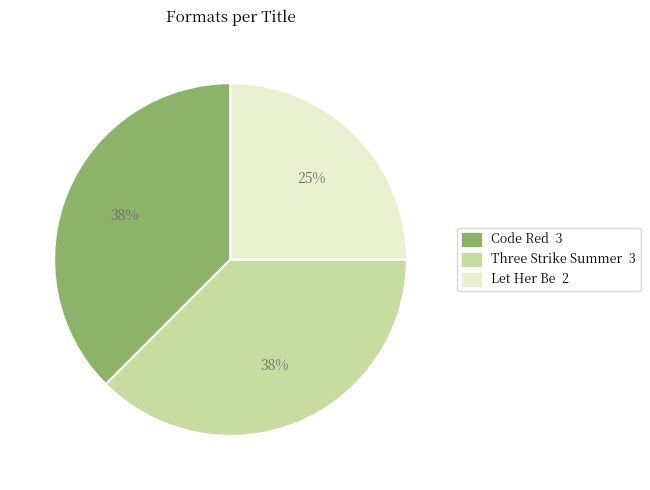

What is the ratio of the value at Let Her Be to the value at Three Strike Summer?

0.7